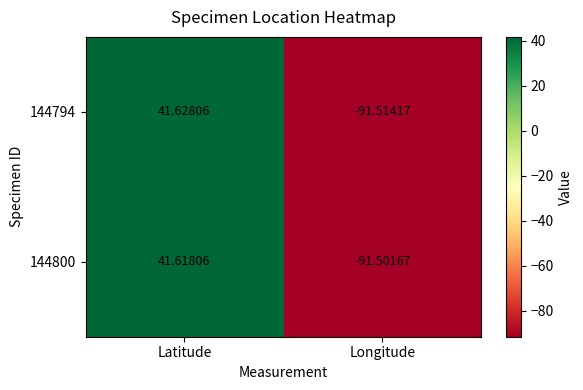

List the series in order of their peak value, highest first.

144794, 144800